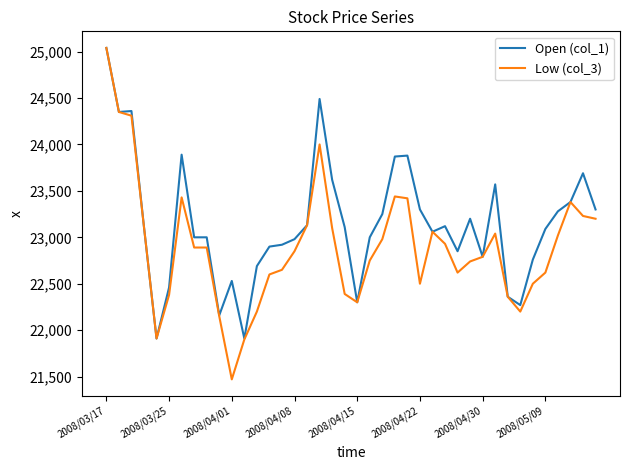

Which series has the widest spread of values?

Low (col_3)